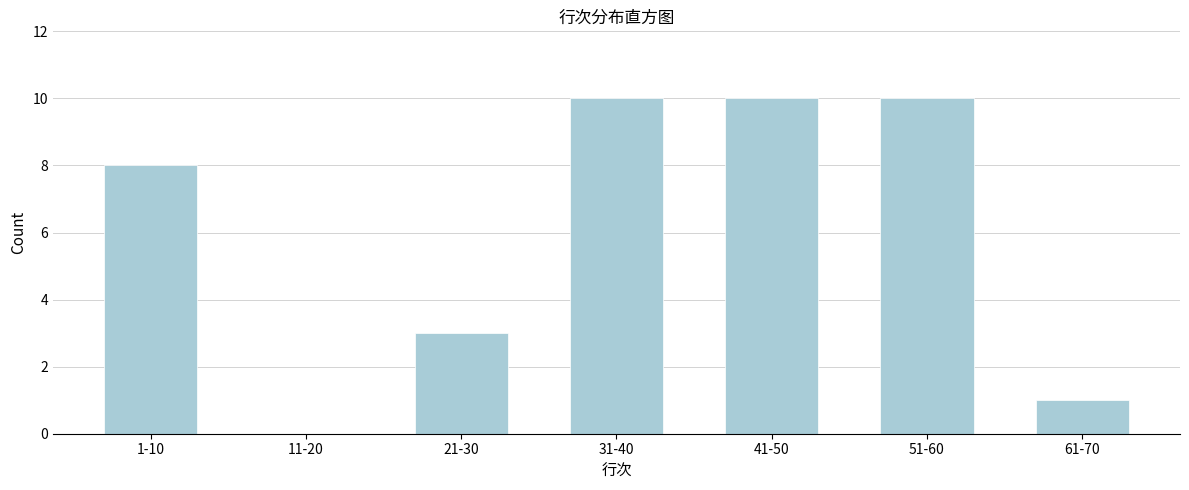

What is the ratio of the value at 51-60 to the value at 61-70?

10.0